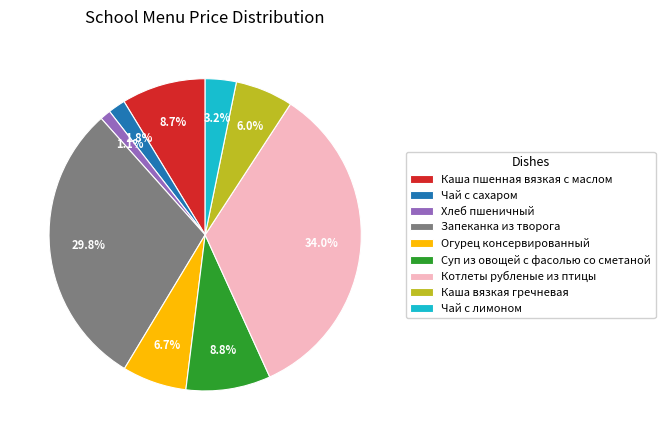

Is the sum of Хлеб пшеничный and Котлеты рубленые из птицы greater than half?

No